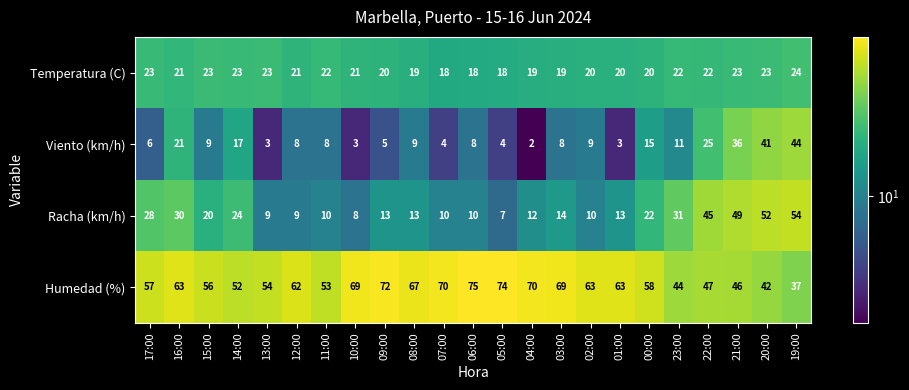

What is the maximum value shown in the chart?

75